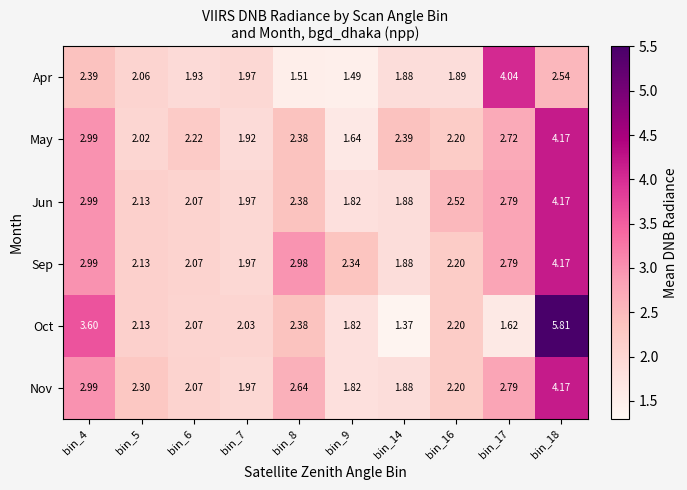

Is the value of Jun at bin_9 greater than the value of Sep at bin_8?

No